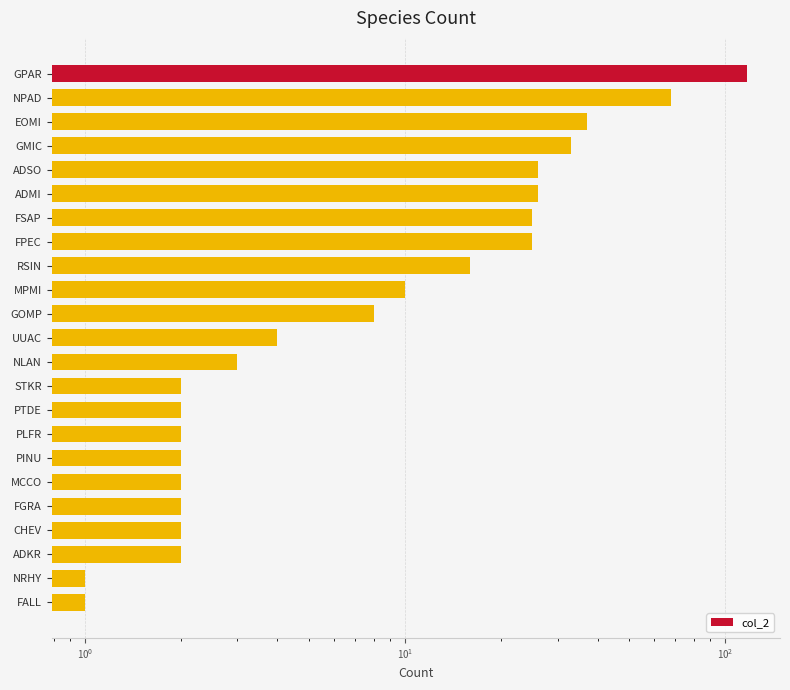

Are the bars grouped side by side (vs. stacked)?

No